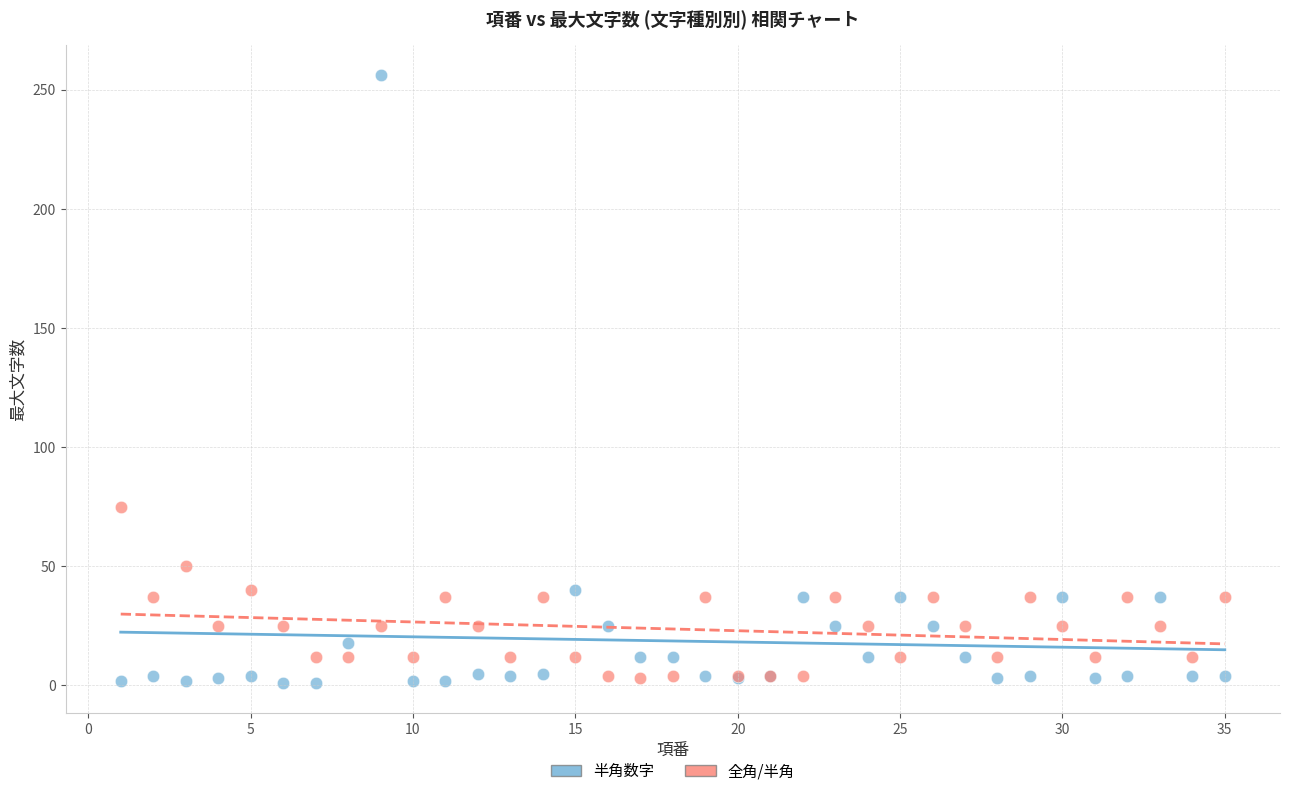

Which series has the largest Y range (max minus min)?

半角数字